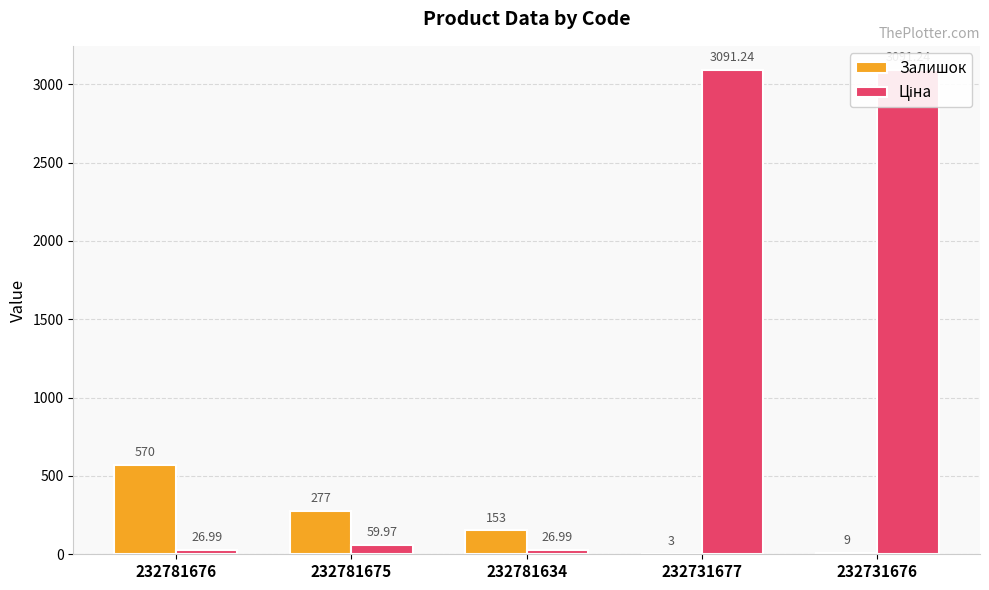

What is the sum of the Залишок values at 232781676 and 232781675?

847.0